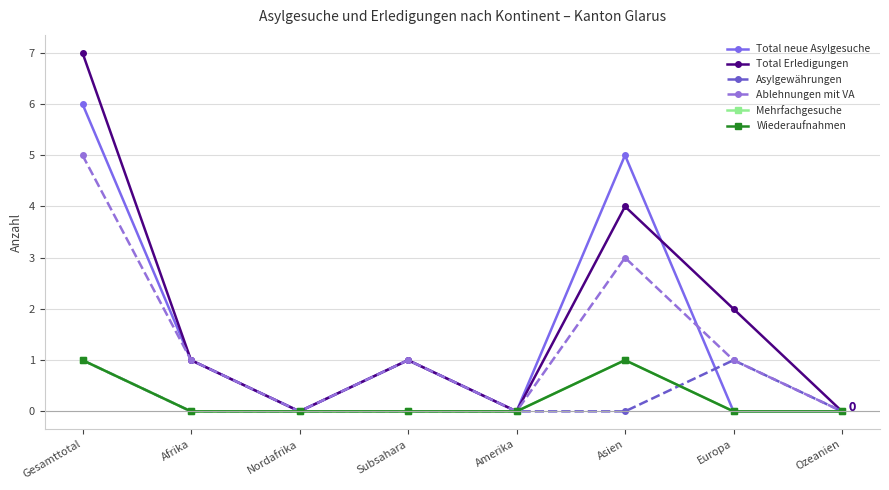

Is this an area chart (filled region under the line)?

No